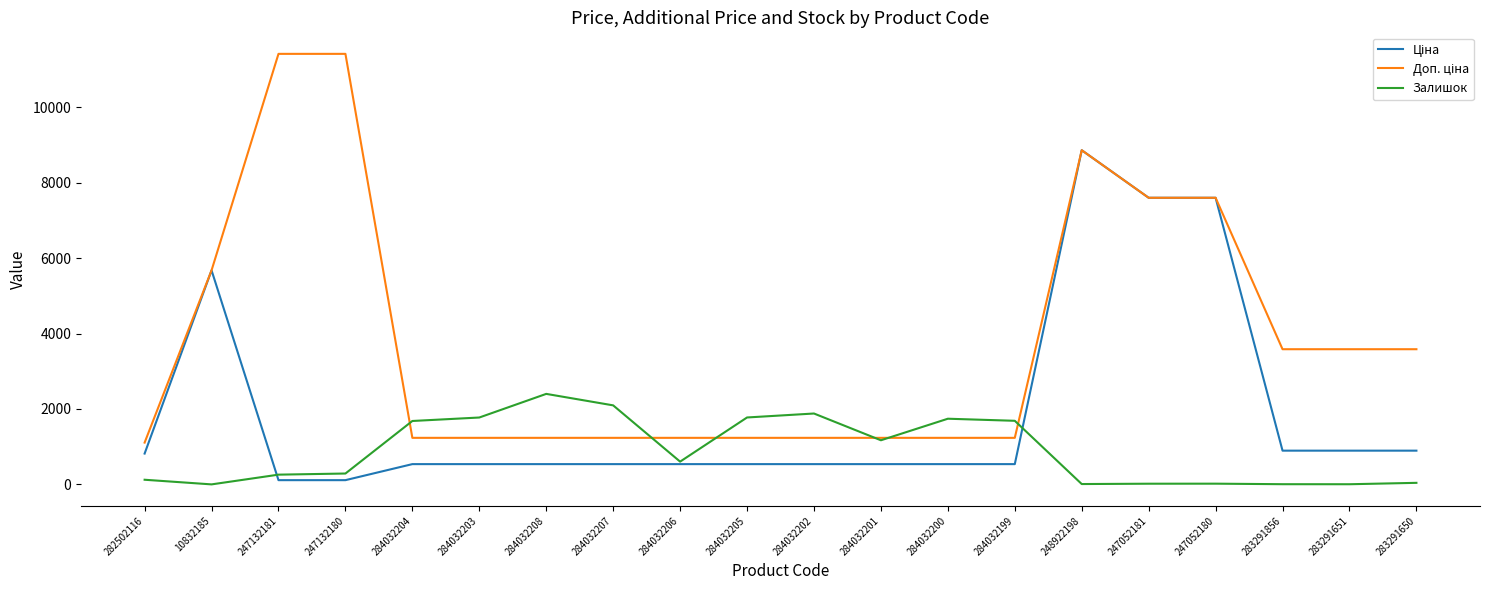

What is the spread (max minus min) of values at 284032208?

1861.0